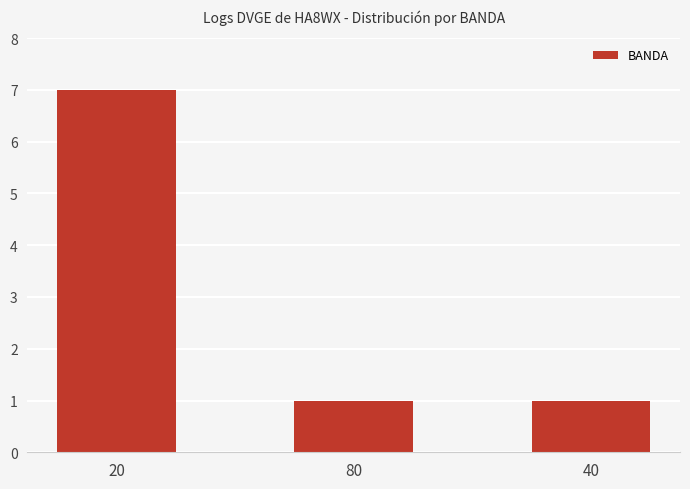

What is the difference between the values at 40 and 20?

6